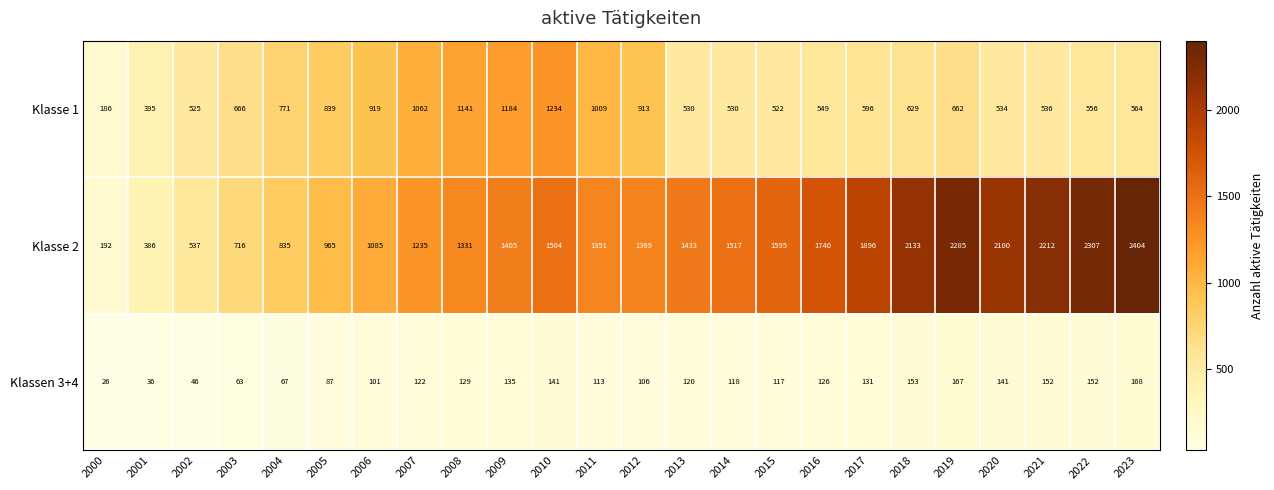

At which category is the sum across all series the highest?

2023